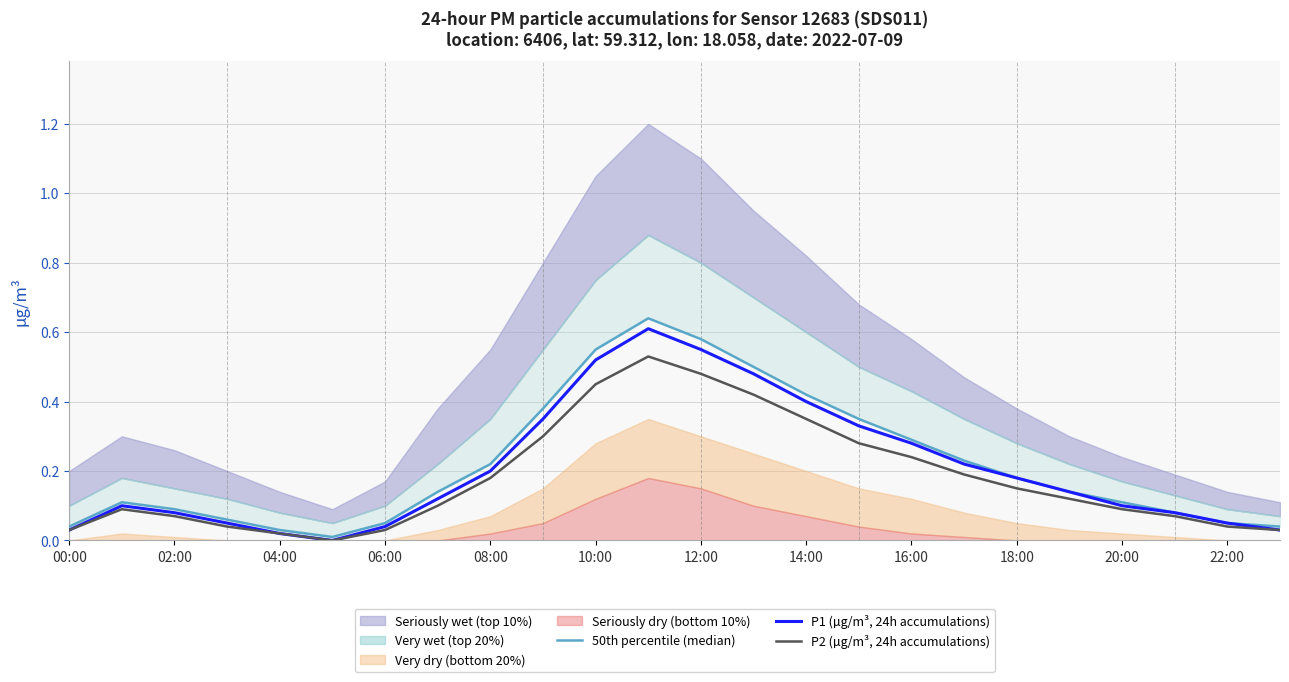

Is the value of P1 (µg/m³, 24h accumulations) at 10:00 greater than the value of P2 (µg/m³, 24h accumulations) at 04:00?

Yes